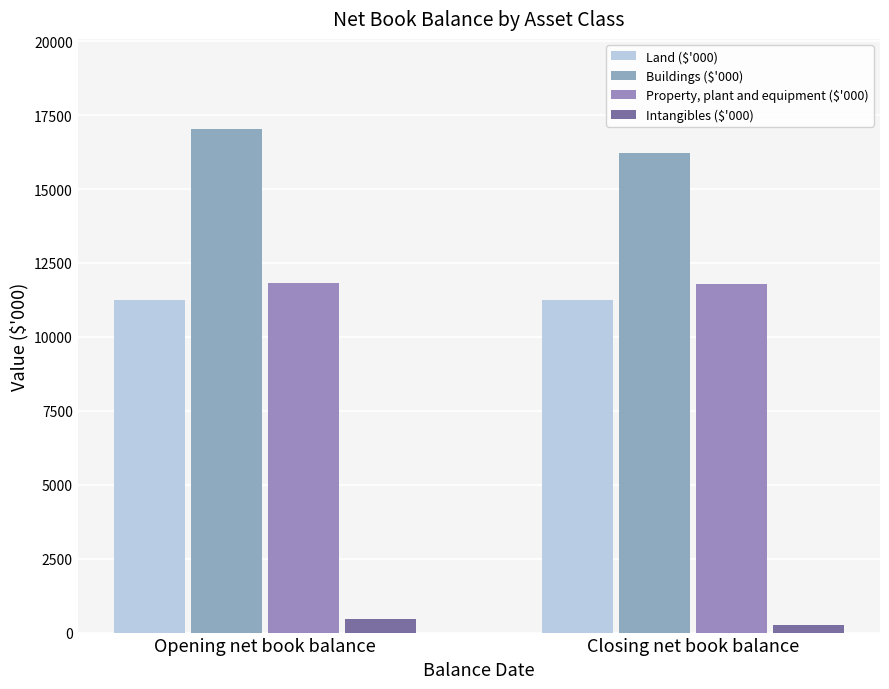

What is the maximum value for Buildings ($'000)?

17015